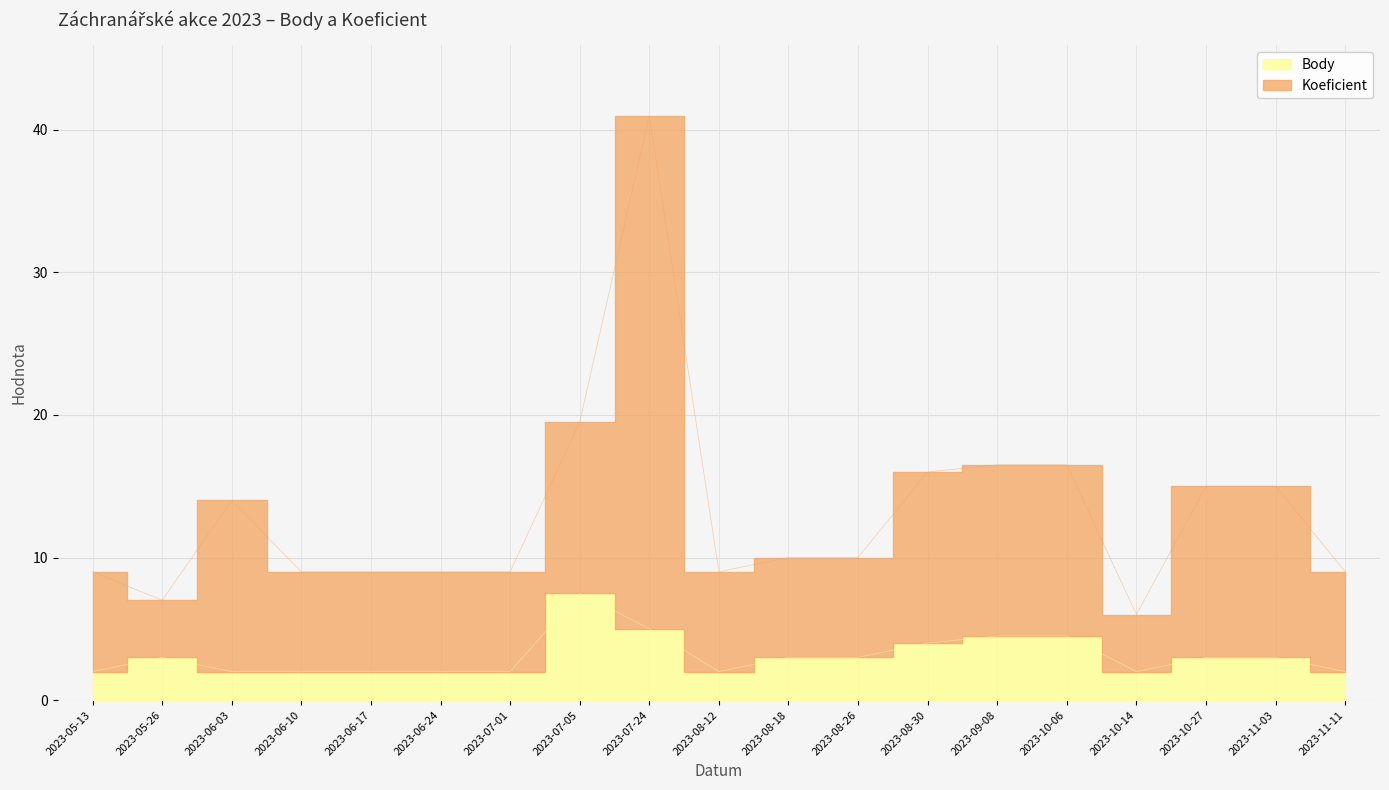

At which label does Body reach its peak?

2023-07-05